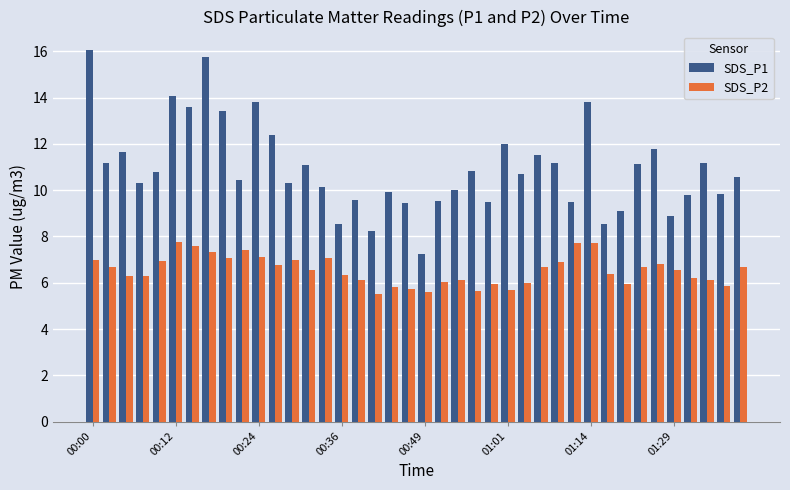

What is the smallest value displayed?

5.5